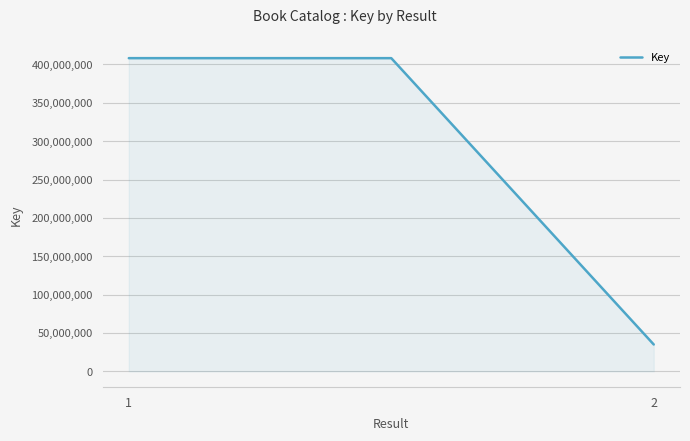

What is the maximum value shown in the chart?

408253909